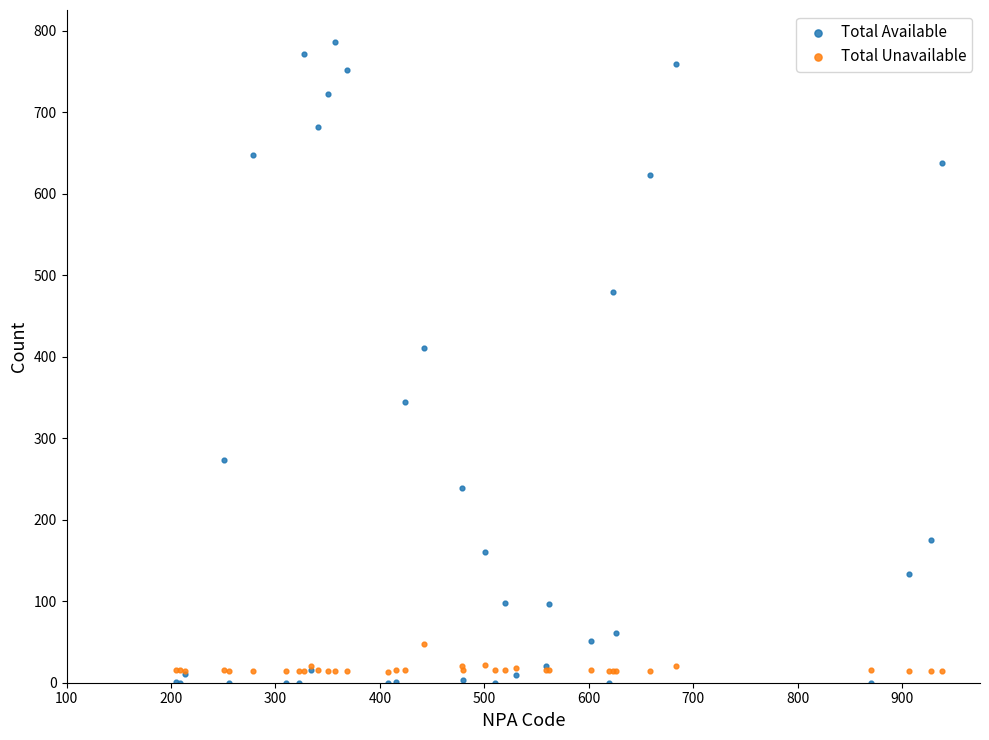

Which series reaches the minimum Y coordinate?

Total Available